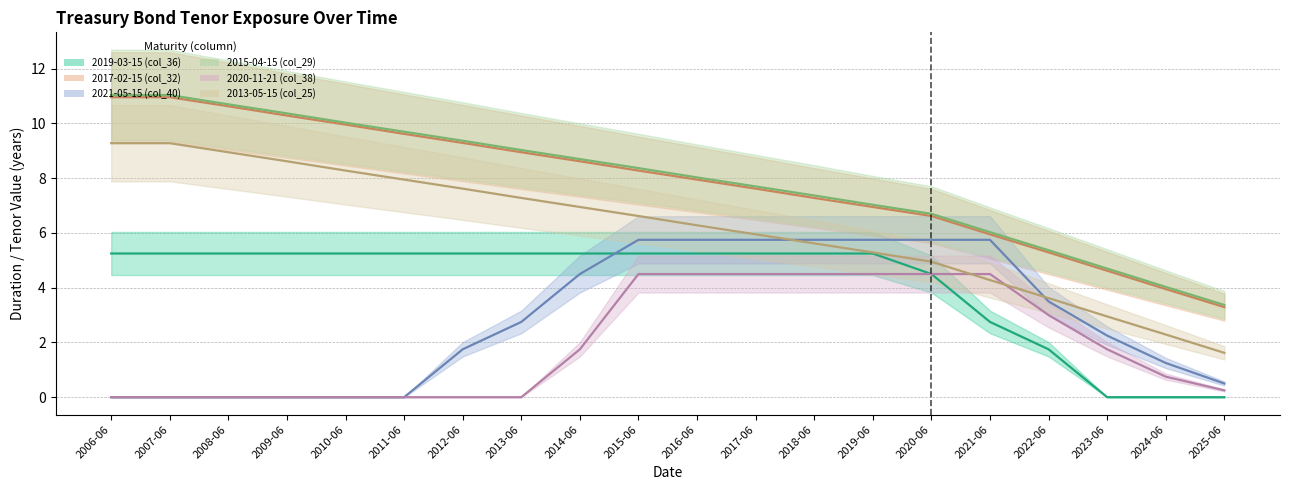

Count the number of categories in the chart.

20